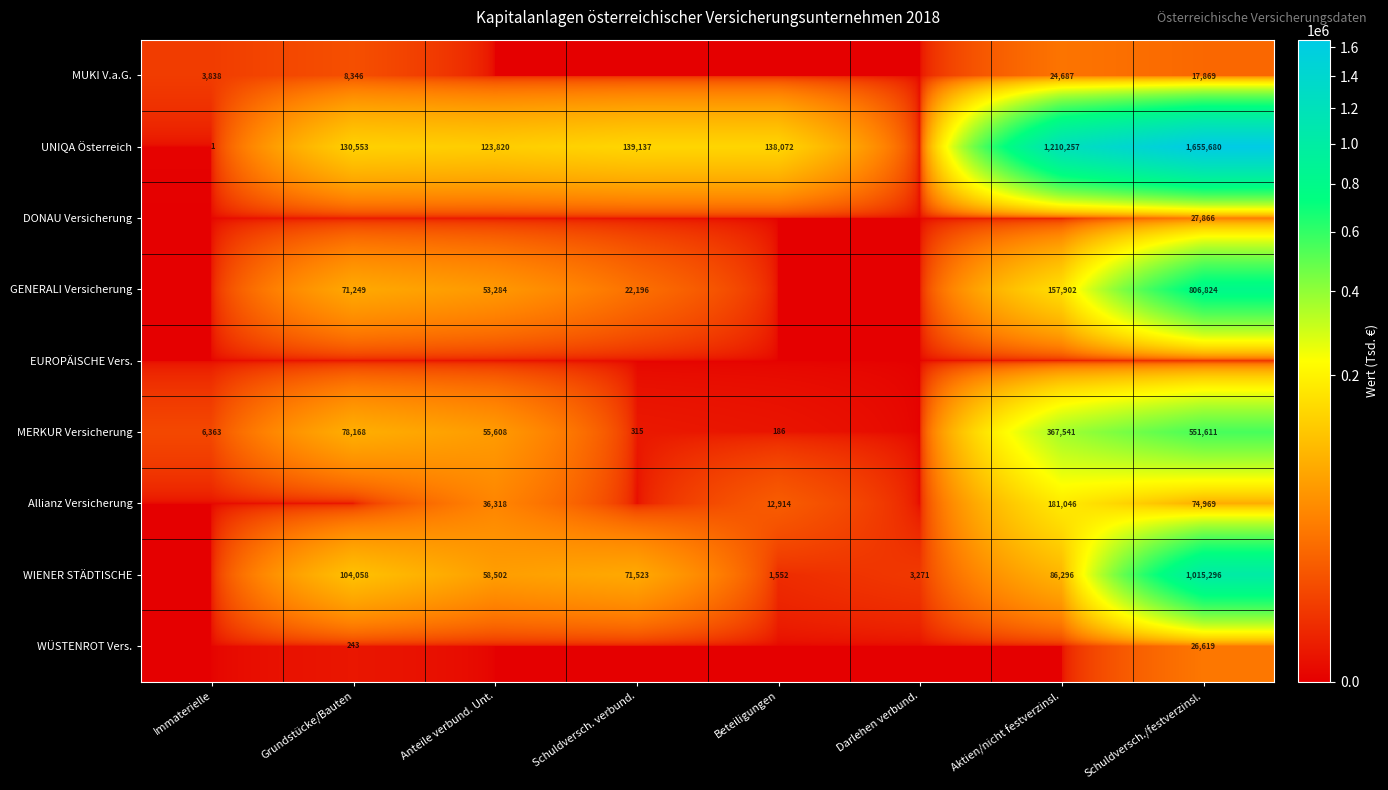

The WIENER STÄDTISCHE series shows 71523 at Schuldversch. verbund.. True or false?

True